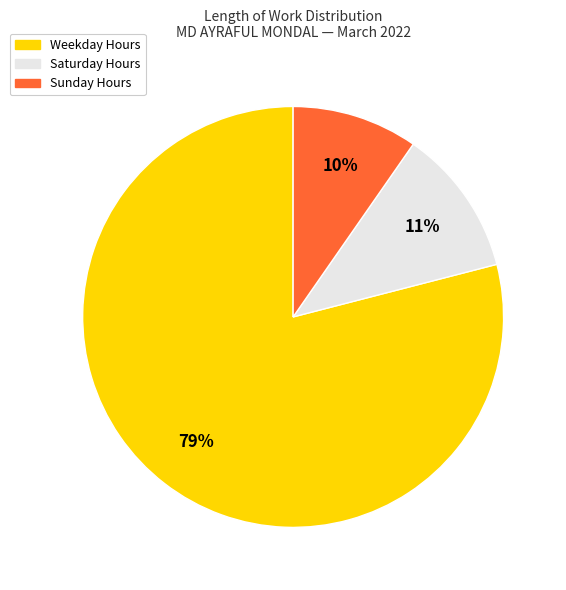

Does any single category account for the majority?

Yes